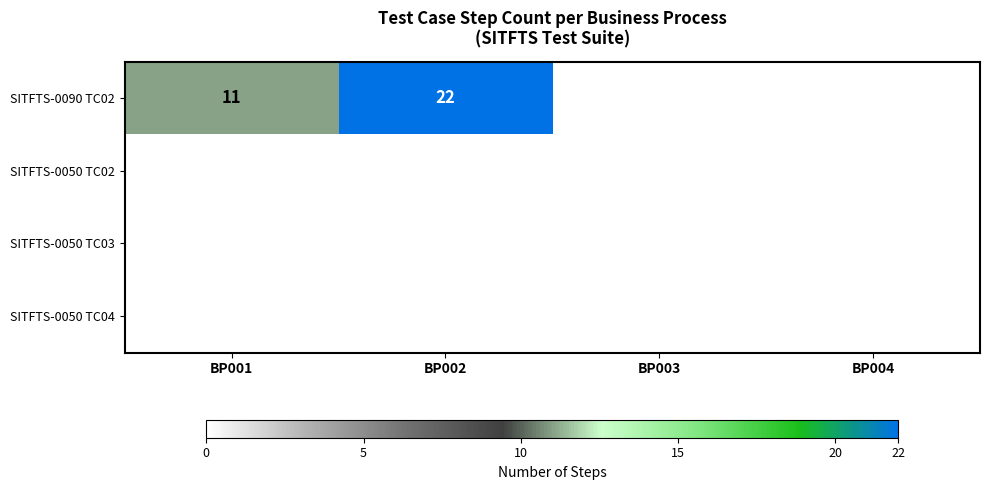

The value of SITFTS-0090 TC02 at BP001 is 16. True or false?

False